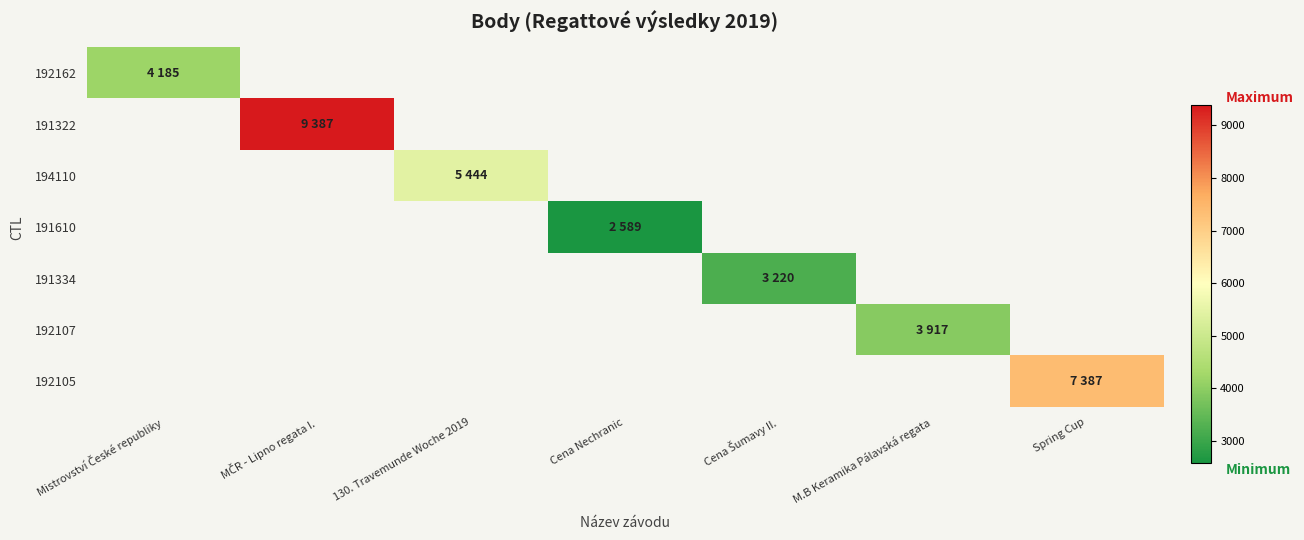

Which category has the highest value across all series?

MČR - Lipno regata I.